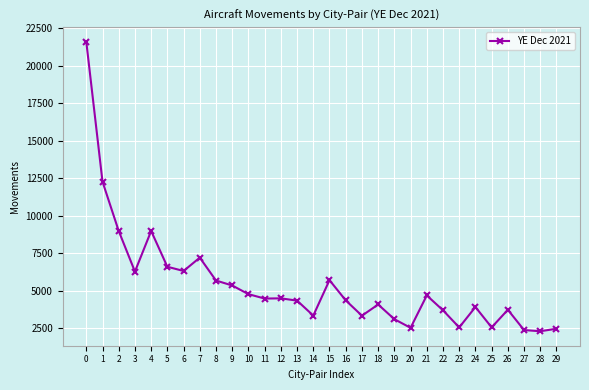

Where is the first local minimum?

3